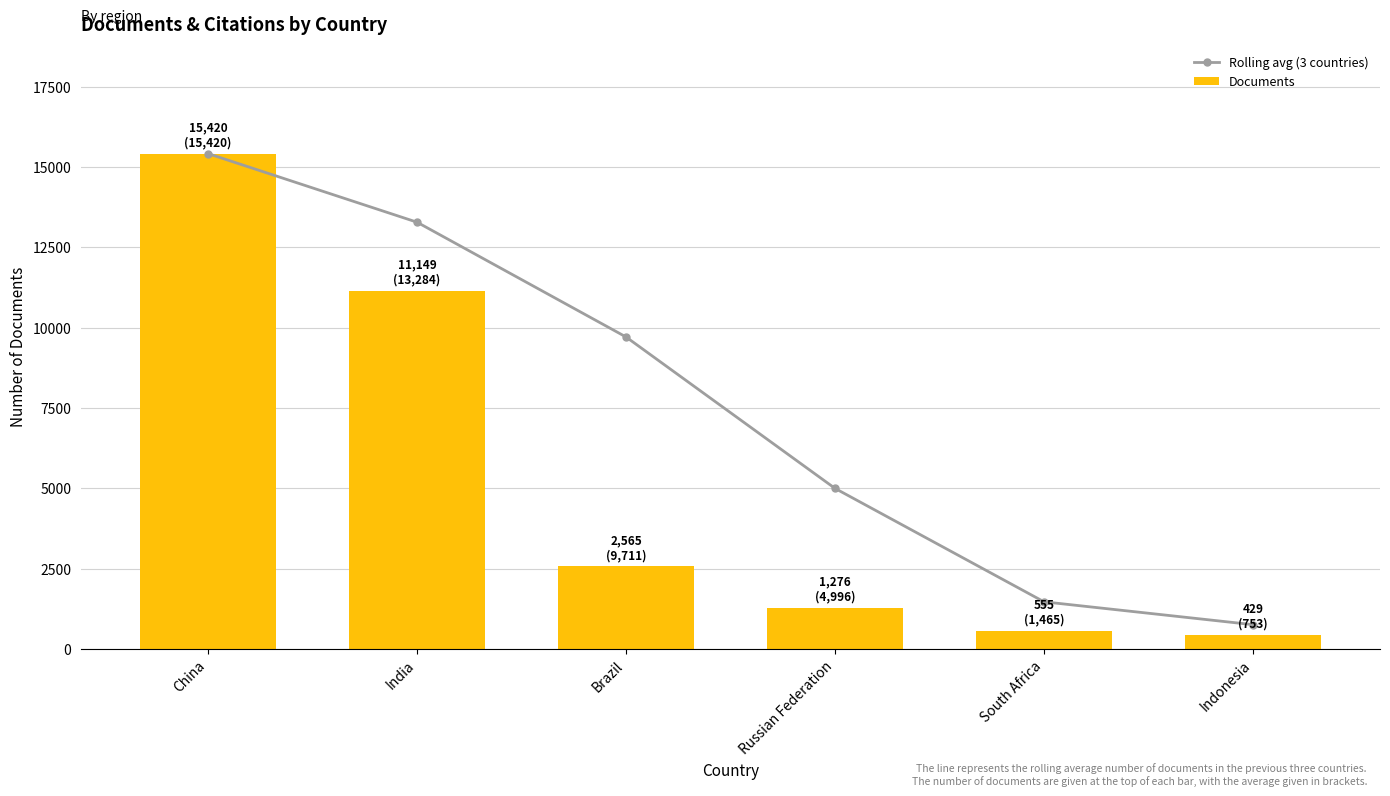

What is the smallest value displayed?

429.0